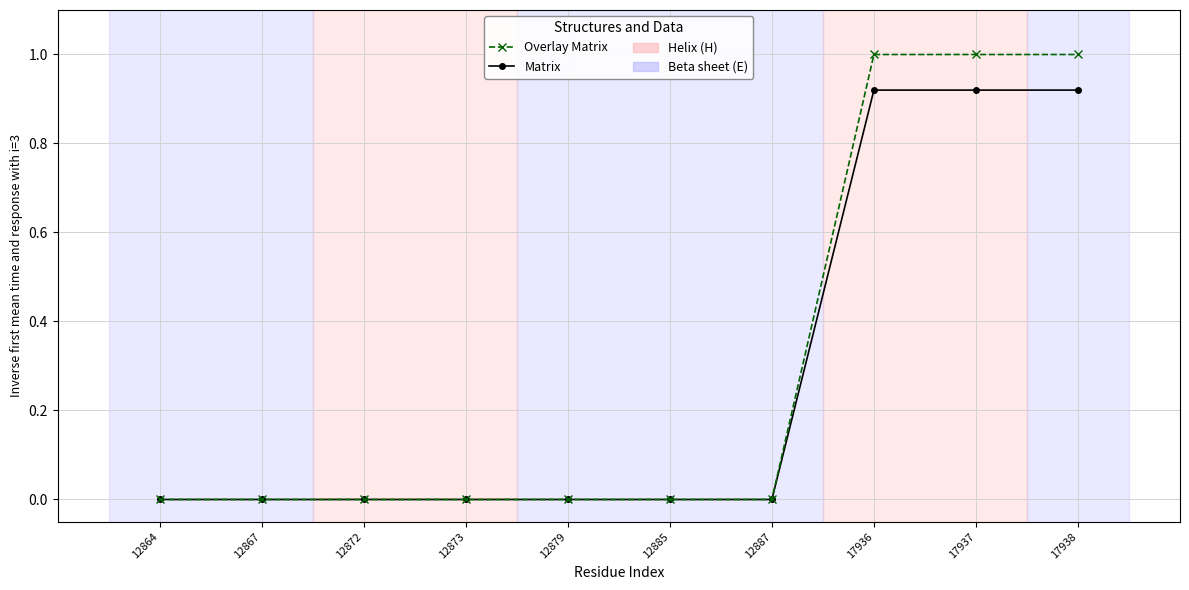

Is it true that Overlay Matrix equals 1.0 at 17936?

True